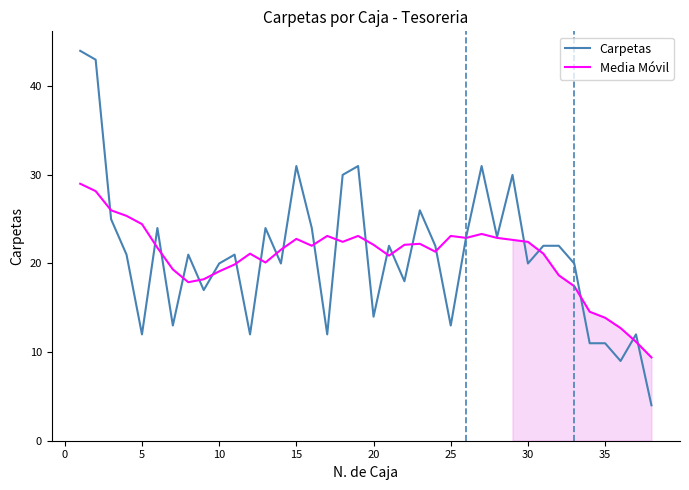

Count the number of categories in the chart.

38